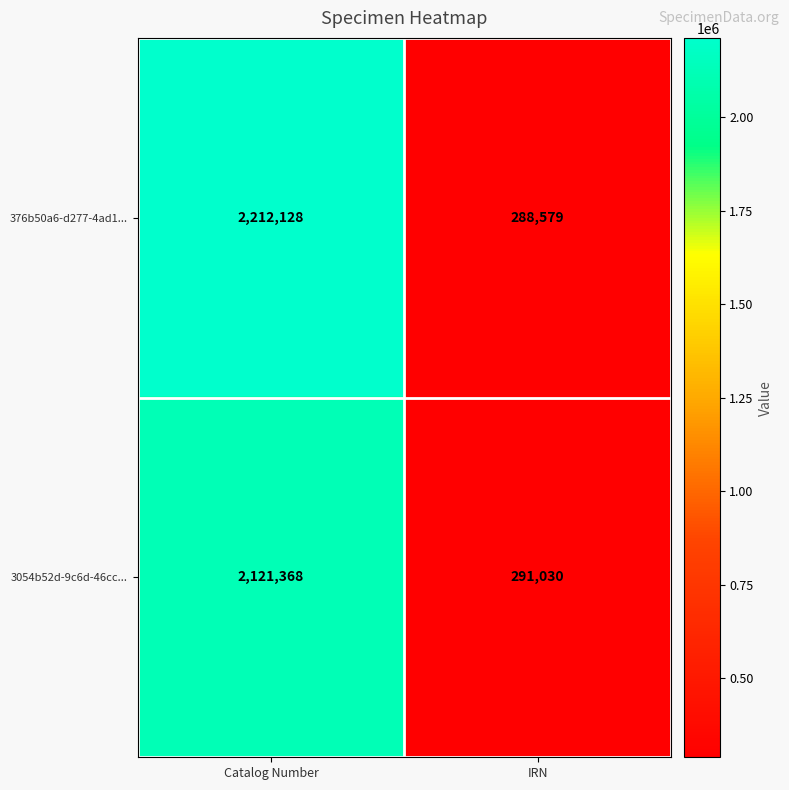

Read the 376b50a6-d277-4ad1... value at IRN, to the nearest 10.

288580